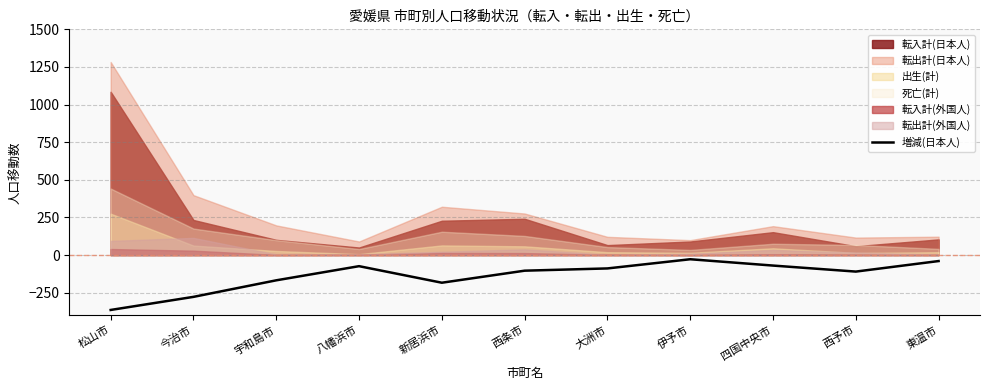

What is the value of the 6th point from the left?

-104